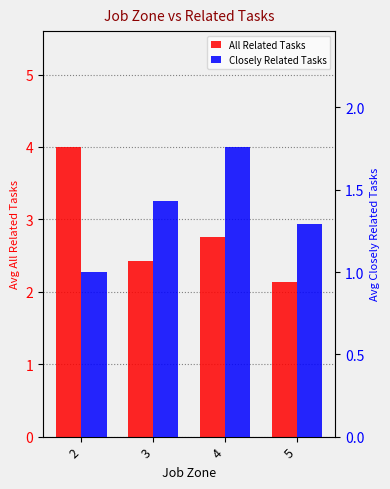

How many categories are shown in the chart?

4